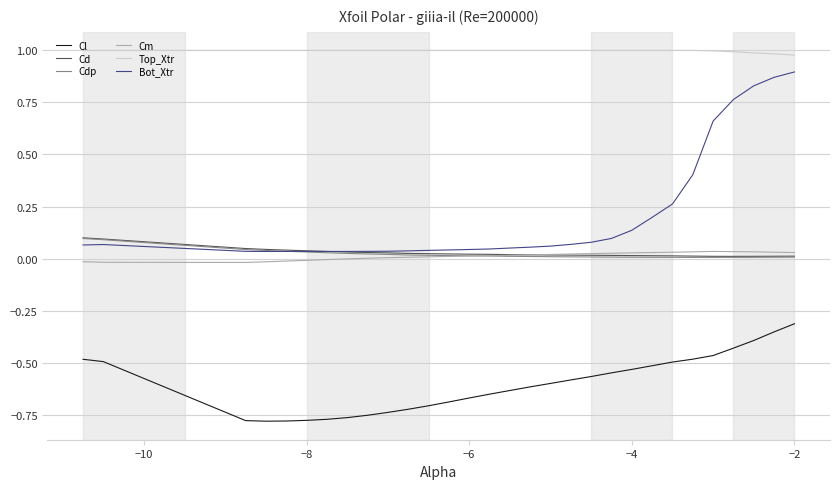

How many categories are shown in the chart?

30